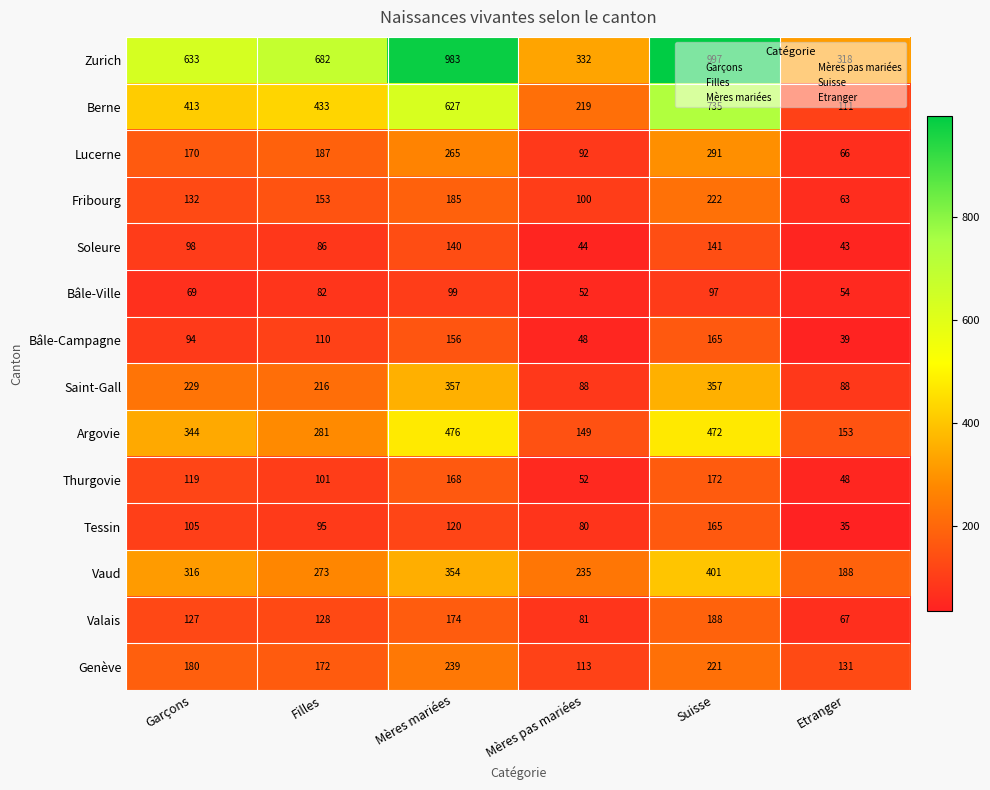

At which label is Vaud closest to 294?

Filles